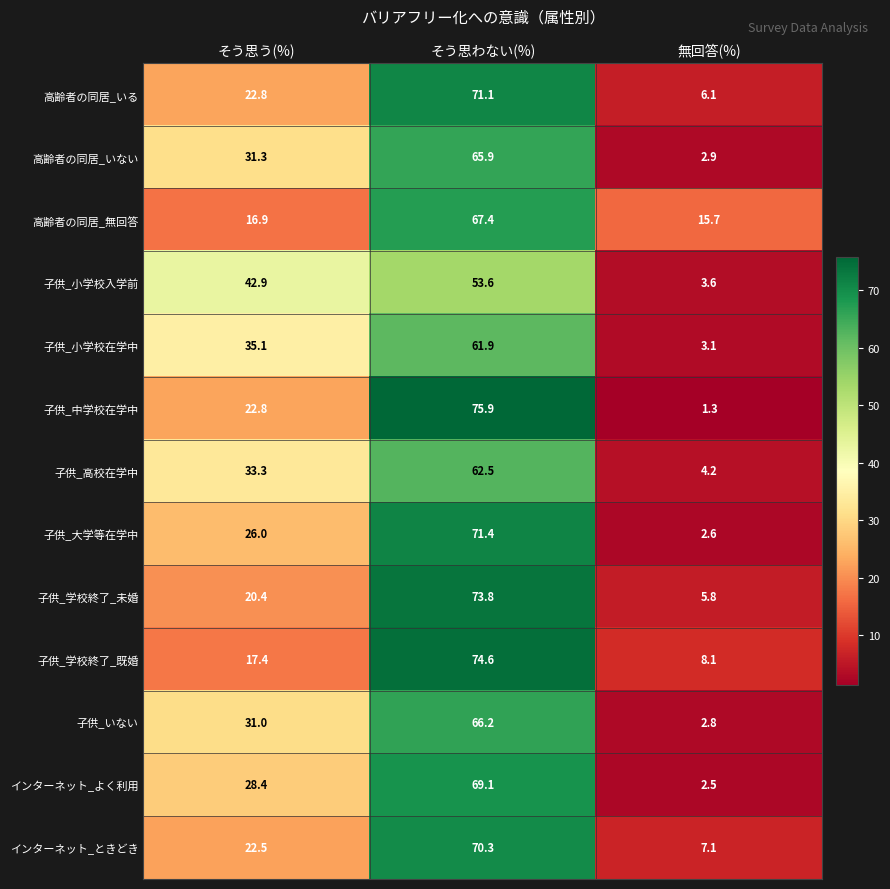

Is it true that 子供_小学校入学前 equals 42.9 at そう思う(%)?

True